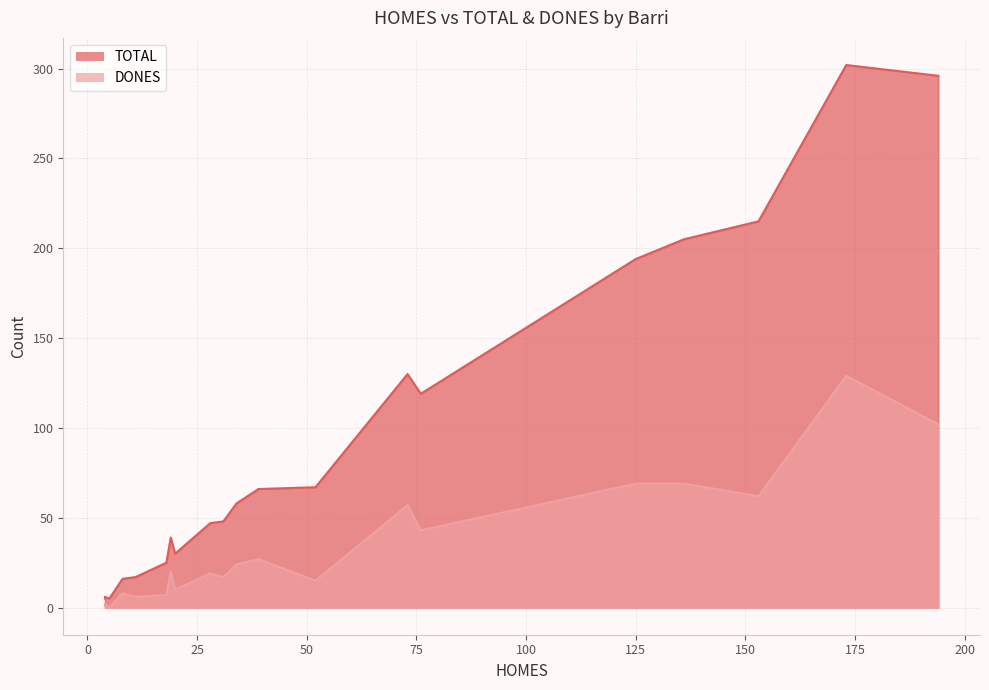

How many lines are shown in the chart?

2